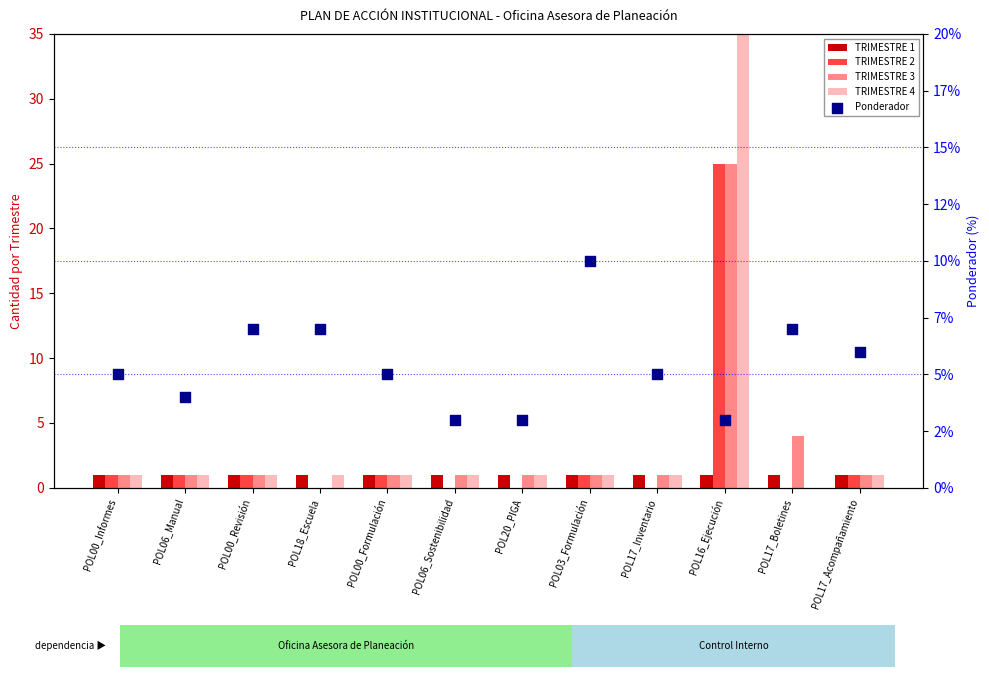

Which series reaches the maximum Y coordinate?

TRIMESTRE 4